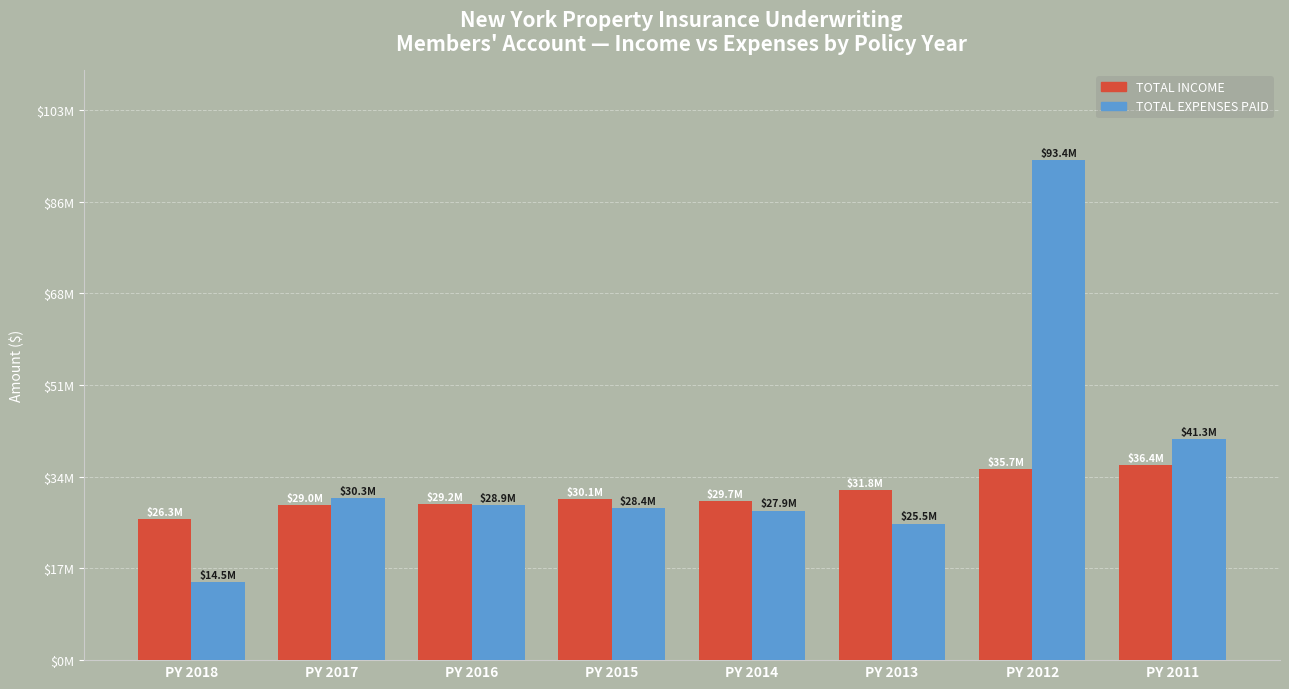

Reading left to right, list all the values displayed in this chart.

TOTAL INCOME: 26277591	28990577	29187731	30074874	29725653	31788088	35742638	36386179
TOTAL EXPENSES PAID: 14531420	30267089	28919853	28430727	27919443	25489570	93376821	41264401